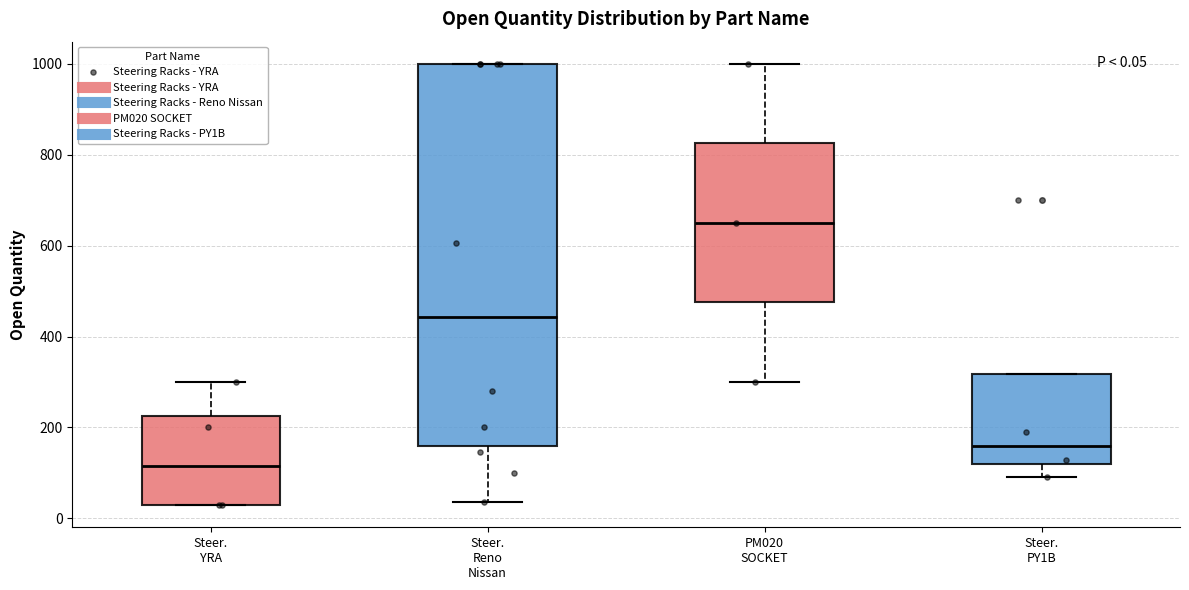

Which box's median line is the highest?

PM020 SOCKET